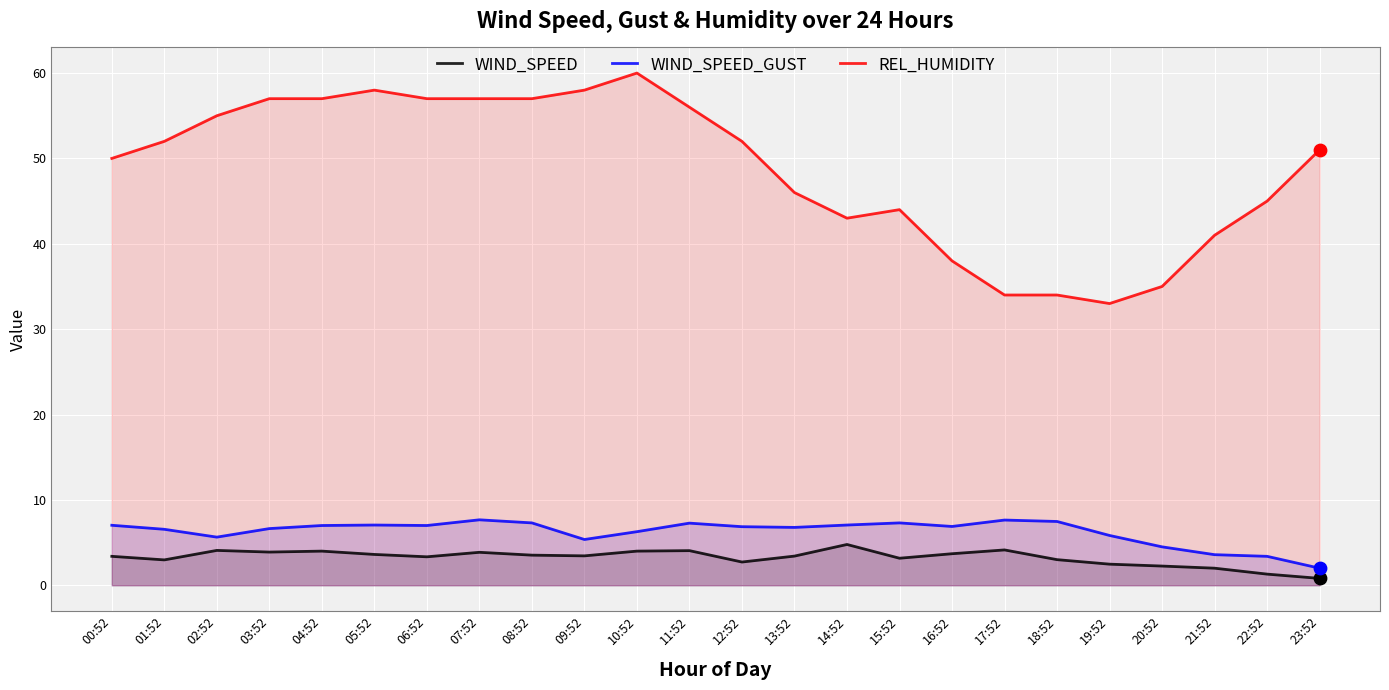

At which category is the sum across all series the highest?

10:52